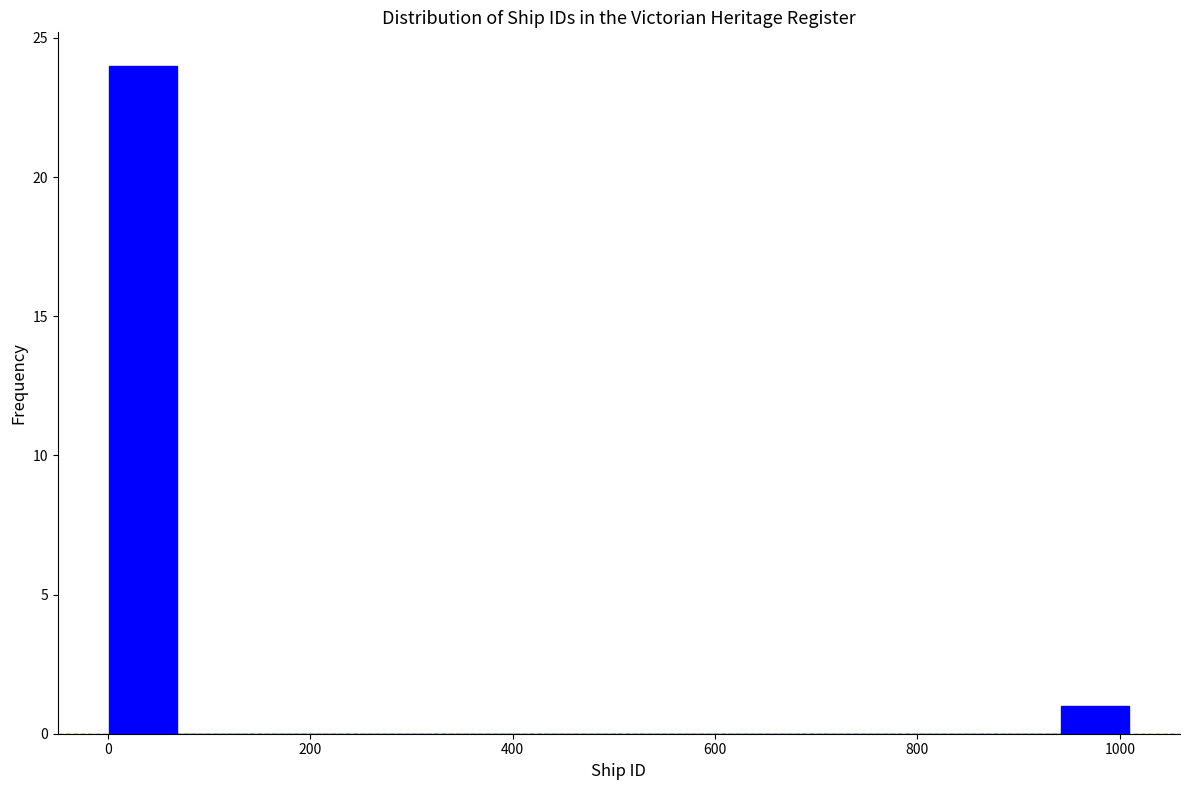

Around what value on the x-axis is the tallest bar? Give the approximate position of its centre, as read against the axis.

40